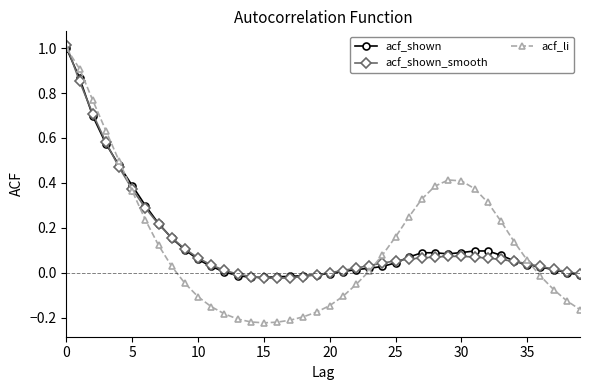

Does the chart display data point markers on the line(s)?

Yes